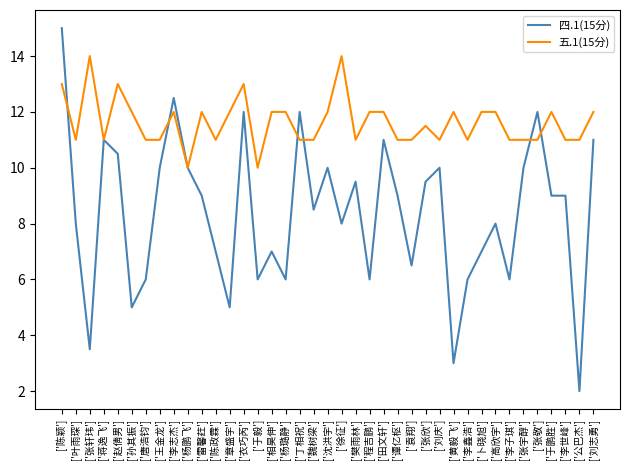

Which series has the largest total across all categories?

五.1(15分)